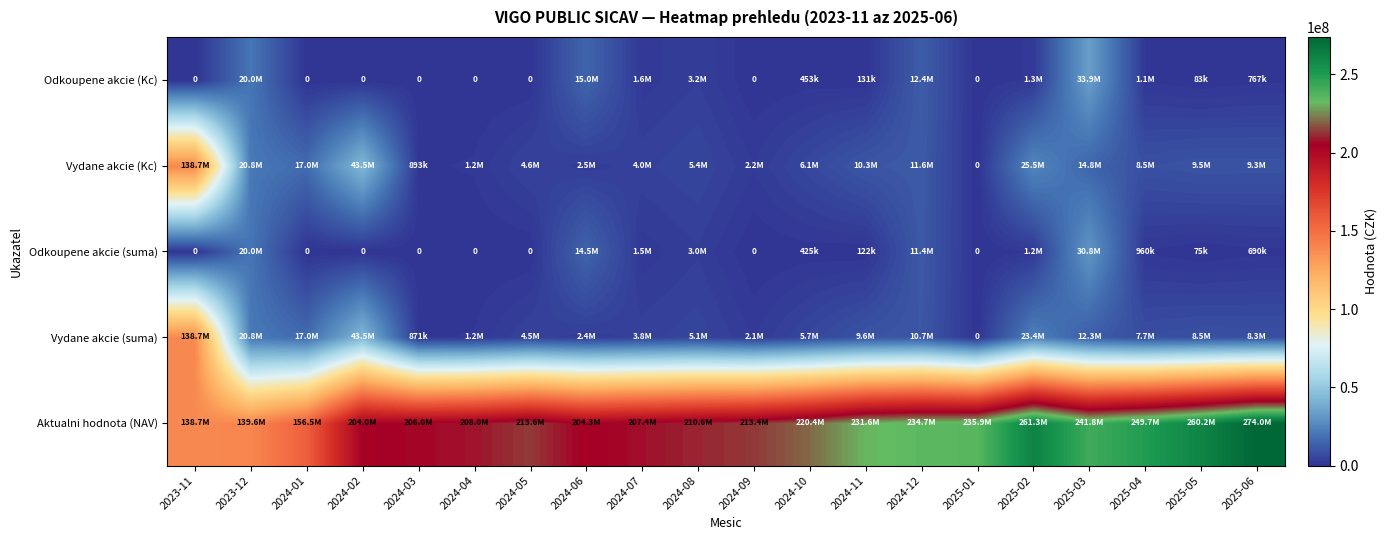

Count the number of categories in the chart.

20